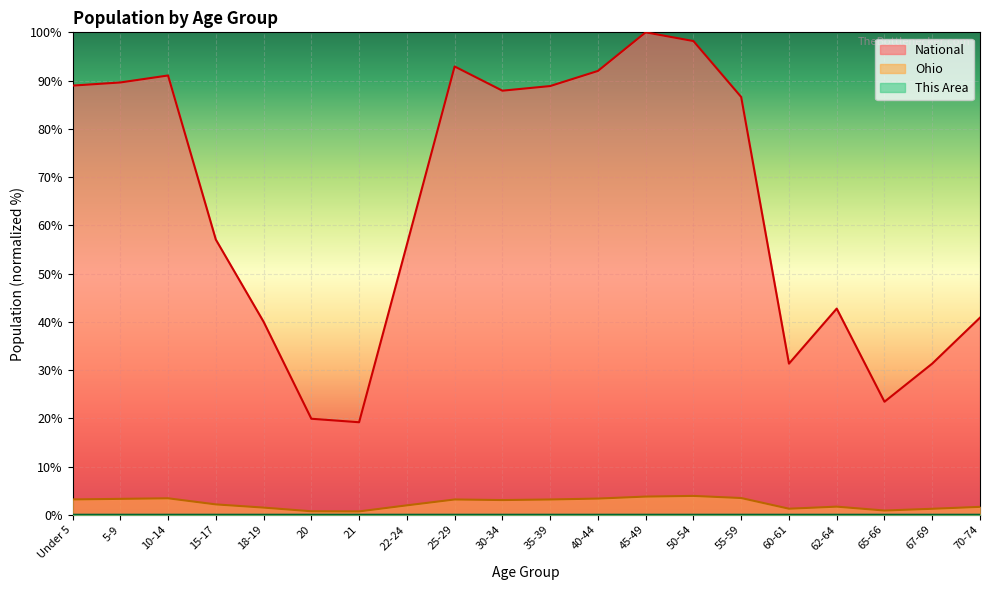

Does the chart display data point markers on the line(s)?

No